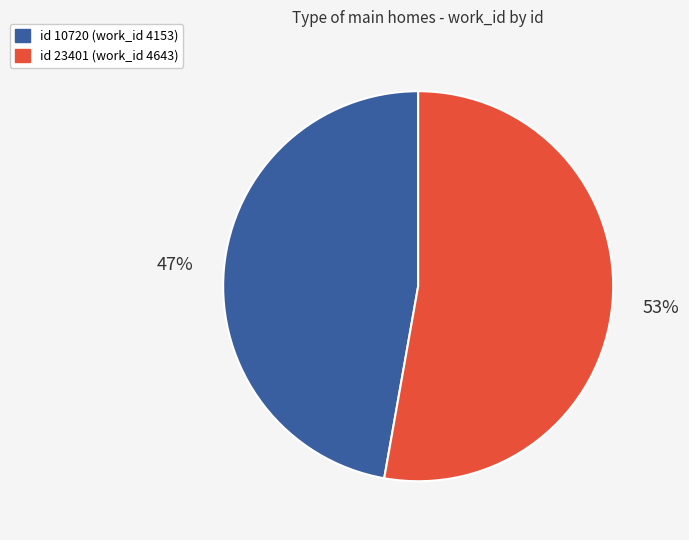

To the nearest percent, what is the difference between the largest and smallest slice percentages?

6%